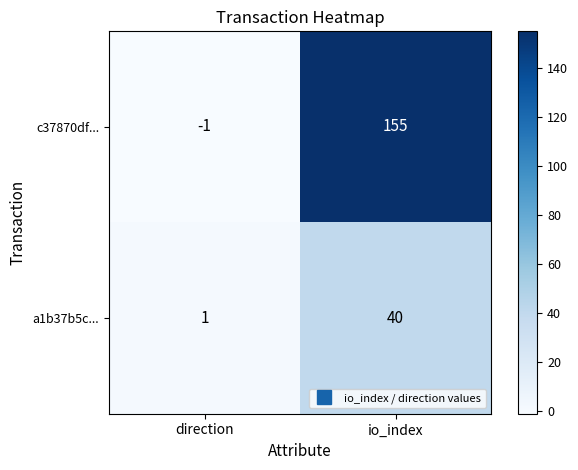

Which series has the largest total across all categories?

c37870df...